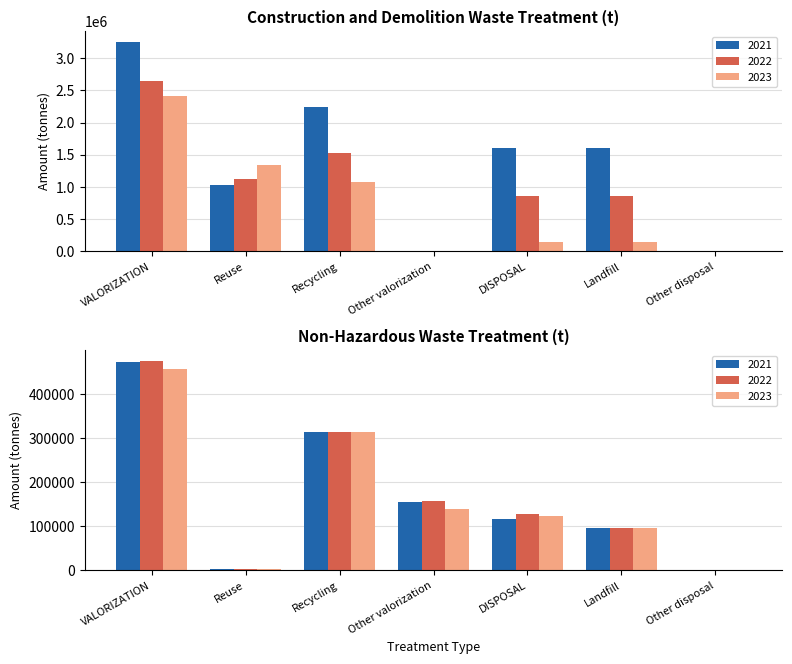

What is the difference between the highest and lowest values at Landfill?

1462482